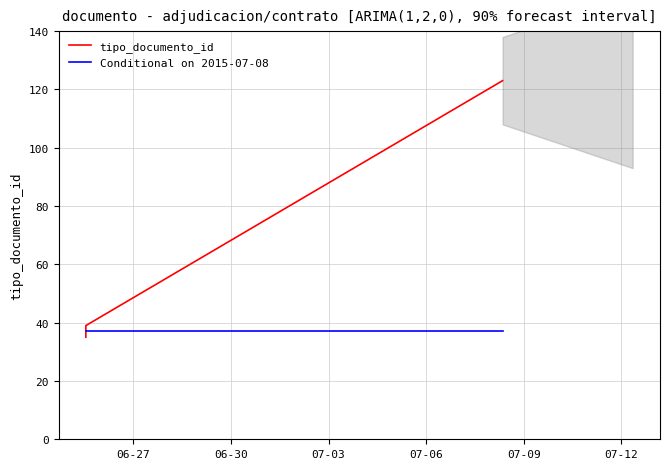

Which category has the lowest value in the Conditional on 2015-07-08 series?

06-27